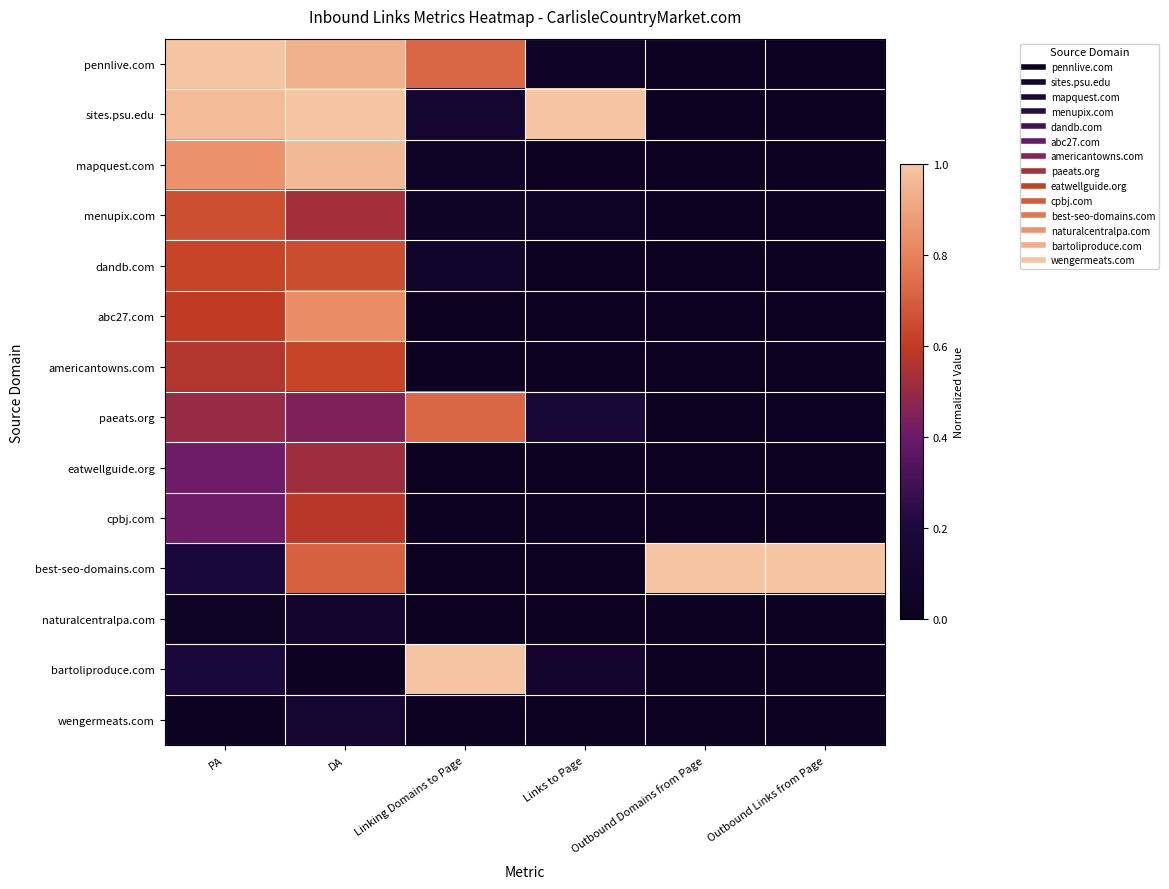

Reading left to right, transcribe all the data shown in this chart.

pennlive.com: PA=1.0	DA=0.9	Linking Domains to Page=0.7	Links to Page=0.0	Outbound Domains from Page=0.0	Outbound Links from Page=0.0
sites.psu.edu: PA=1.0	DA=1.0	Linking Domains to Page=0.1	Links to Page=1.0	Outbound Domains from Page=0.0	Outbound Links from Page=0.0
mapquest.com: PA=0.8	DA=1.0	Linking Domains to Page=0.0	Links to Page=0.0	Outbound Domains from Page=0.0	Outbound Links from Page=0.0
menupix.com: PA=0.7	DA=0.5	Linking Domains to Page=0.0	Links to Page=0.0	Outbound Domains from Page=0.0	Outbound Links from Page=0.0
dandb.com: PA=0.6	DA=0.7	Linking Domains to Page=0.1	Links to Page=0.0	Outbound Domains from Page=0.0	Outbound Links from Page=0.0
abc27.com: PA=0.6	DA=0.8	Linking Domains to Page=0.0	Links to Page=0.0	Outbound Domains from Page=0.0	Outbound Links from Page=0.0
americantowns.com: PA=0.6	DA=0.6	Linking Domains to Page=0.0	Links to Page=0.0	Outbound Domains from Page=0.0	Outbound Links from Page=0.0
paeats.org: PA=0.5	DA=0.4	Linking Domains to Page=0.7	Links to Page=0.2	Outbound Domains from Page=0.0	Outbound Links from Page=0.0
eatwellguide.org: PA=0.4	DA=0.5	Linking Domains to Page=0.0	Links to Page=0.0	Outbound Domains from Page=0.0	Outbound Links from Page=0.0
cpbj.com: PA=0.4	DA=0.6	Linking Domains to Page=0.0	Links to Page=0.0	Outbound Domains from Page=0.0	Outbound Links from Page=0.0
best-seo-domains.com: PA=0.2	DA=0.7	Linking Domains to Page=0.0	Links to Page=0.0	Outbound Domains from Page=1.0	Outbound Links from Page=1.0
naturalcentralpa.com: PA=0.0	DA=0.1	Linking Domains to Page=0.0	Links to Page=0.0	Outbound Domains from Page=0.0	Outbound Links from Page=0.0
bartoliproduce.com: PA=0.2	DA=0.0	Linking Domains to Page=1.0	Links to Page=0.1	Outbound Domains from Page=0.0	Outbound Links from Page=0.0
wengermeats.com: PA=0.0	DA=0.1	Linking Domains to Page=0.0	Links to Page=0.0	Outbound Domains from Page=0.0	Outbound Links from Page=0.0